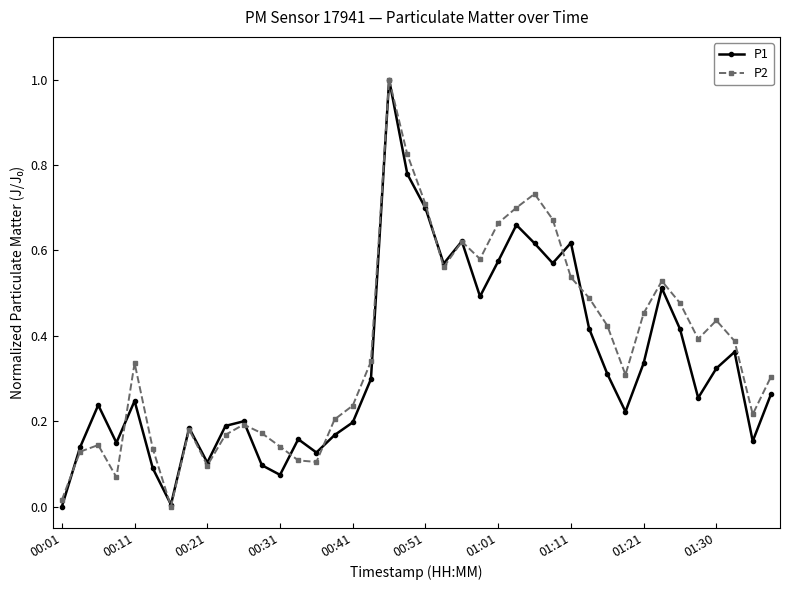

What is the value of the P2 point at the 19th from the left?

1.0